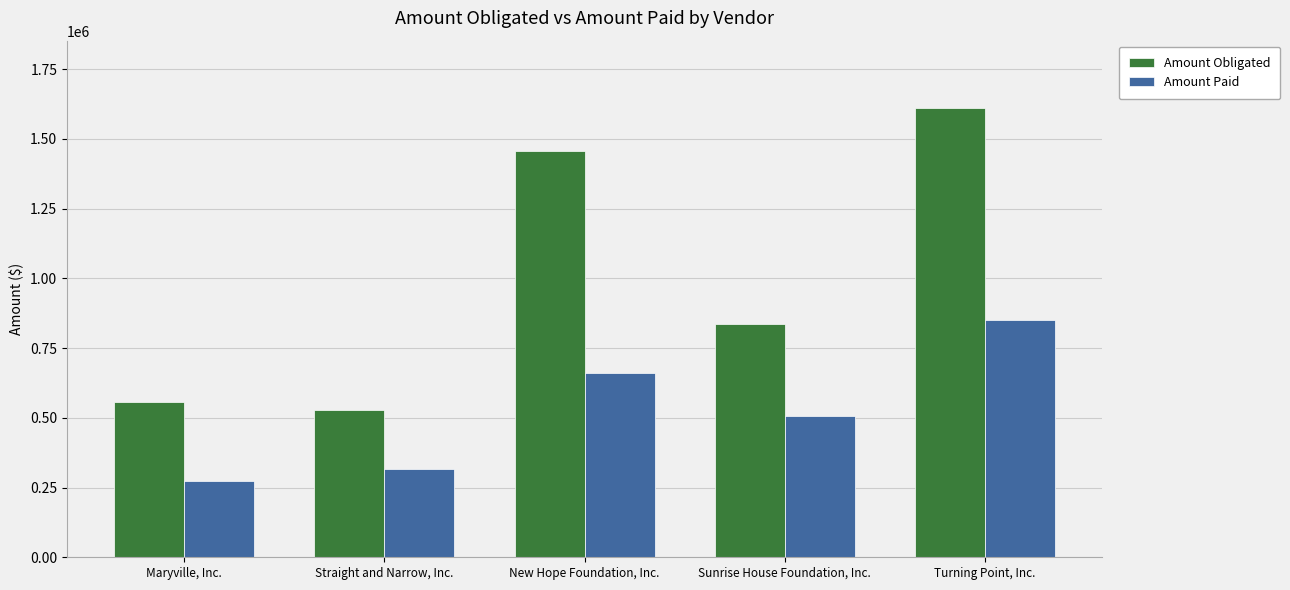

List the series in order of their overall mean, lowest first.

Amount Paid, Amount Obligated